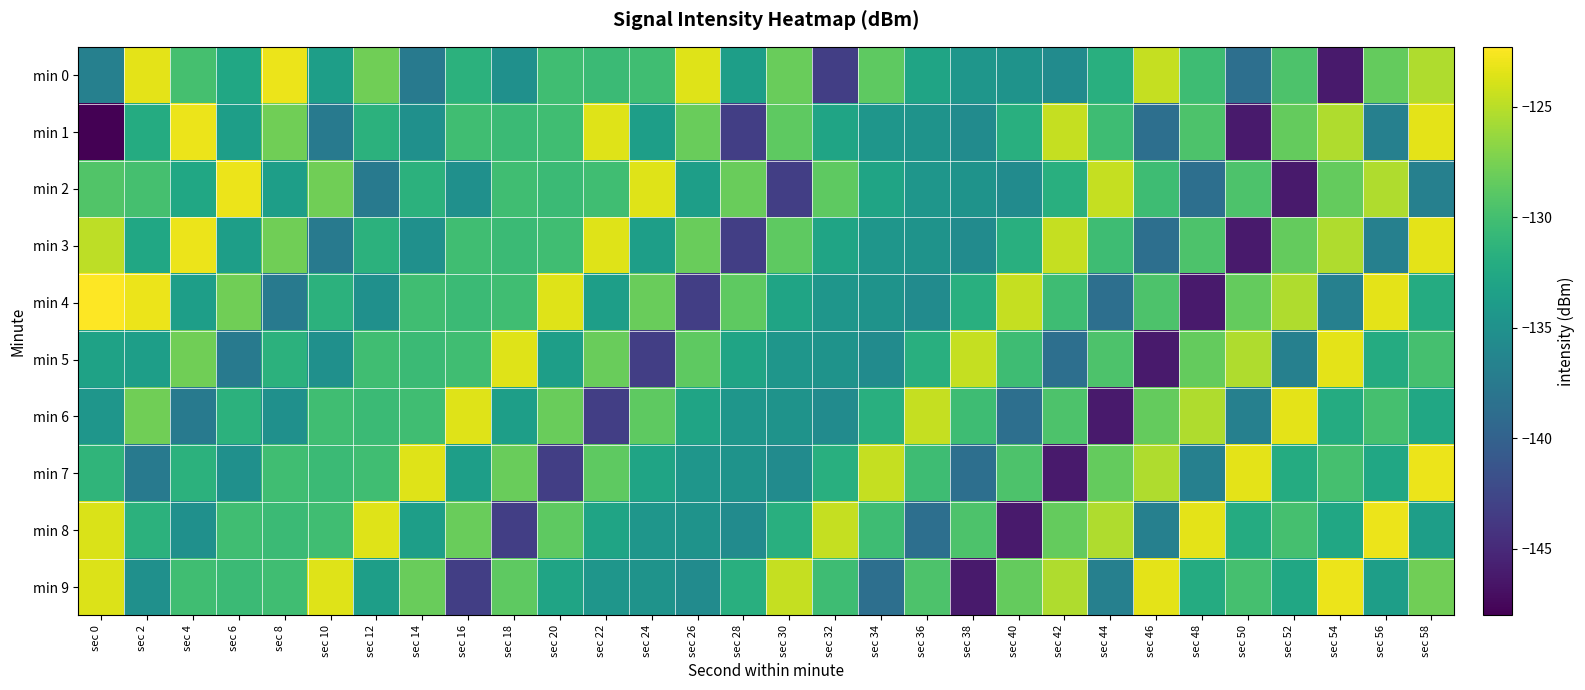

Reading left to right, list all the values displayed in this chart.

min 0: sec 0=-136.8	sec 2=-123.4	sec 4=-129.9	sec 6=-132.7	sec 8=-123.0	sec 10=-133.6	sec 12=-127.9	sec 14=-137.5	sec 16=-131.5	sec 18=-135.1	sec 20=-130.2	sec 22=-130.5	sec 24=-130.2	sec 26=-123.6	sec 28=-133.6	sec 30=-128.2	sec 32=-143.3	sec 34=-128.7	sec 36=-133.0	sec 38=-134.5	sec 40=-134.8	sec 42=-135.7	sec 44=-131.8	sec 46=-124.6	sec 48=-130.3	sec 50=-138.6	sec 52=-129.5	sec 54=-146.1	sec 56=-128.4	sec 58=-125.4
min 1: sec 0=-148.0	sec 2=-132.2	sec 4=-123.0	sec 6=-133.6	sec 8=-127.9	sec 10=-137.5	sec 12=-131.5	sec 14=-135.1	sec 16=-130.2	sec 18=-130.5	sec 20=-130.2	sec 22=-123.6	sec 24=-133.6	sec 26=-128.2	sec 28=-143.3	sec 30=-128.7	sec 32=-133.0	sec 34=-134.5	sec 36=-134.8	sec 38=-135.7	sec 40=-131.8	sec 42=-124.6	sec 44=-130.3	sec 46=-138.6	sec 48=-129.5	sec 50=-146.1	sec 52=-128.4	sec 54=-125.4	sec 56=-136.8	sec 58=-123.4
min 2: sec 0=-129.3	sec 2=-129.9	sec 4=-132.7	sec 6=-123.0	sec 8=-133.6	sec 10=-127.9	sec 12=-137.5	sec 14=-131.5	sec 16=-135.1	sec 18=-130.2	sec 20=-130.5	sec 22=-130.2	sec 24=-123.6	sec 26=-133.6	sec 28=-128.2	sec 30=-143.3	sec 32=-128.7	sec 34=-133.0	sec 36=-134.5	sec 38=-134.8	sec 40=-135.7	sec 42=-131.8	sec 44=-124.6	sec 46=-130.3	sec 48=-138.6	sec 50=-129.5	sec 52=-146.1	sec 54=-128.4	sec 56=-125.4	sec 58=-136.8
min 3: sec 0=-124.9	sec 2=-132.7	sec 4=-123.0	sec 6=-133.6	sec 8=-127.9	sec 10=-137.5	sec 12=-131.5	sec 14=-135.1	sec 16=-130.2	sec 18=-130.5	sec 20=-130.2	sec 22=-123.6	sec 24=-133.6	sec 26=-128.2	sec 28=-143.3	sec 30=-128.7	sec 32=-133.0	sec 34=-134.5	sec 36=-134.8	sec 38=-135.7	sec 40=-131.8	sec 42=-124.6	sec 44=-130.3	sec 46=-138.6	sec 48=-129.5	sec 50=-146.1	sec 52=-128.4	sec 54=-125.4	sec 56=-136.8	sec 58=-123.4
min 4: sec 0=-122.3	sec 2=-123.0	sec 4=-133.6	sec 6=-127.9	sec 8=-137.5	sec 10=-131.5	sec 12=-135.1	sec 14=-130.2	sec 16=-130.5	sec 18=-130.2	sec 20=-123.6	sec 22=-133.6	sec 24=-128.2	sec 26=-143.3	sec 28=-128.7	sec 30=-133.0	sec 32=-134.5	sec 34=-134.8	sec 36=-135.7	sec 38=-131.8	sec 40=-124.6	sec 42=-130.3	sec 44=-138.6	sec 46=-129.5	sec 48=-146.1	sec 50=-128.4	sec 52=-125.4	sec 54=-136.8	sec 56=-123.4	sec 58=-132.2
min 5: sec 0=-133.2	sec 2=-133.6	sec 4=-127.9	sec 6=-137.5	sec 8=-131.5	sec 10=-135.1	sec 12=-130.2	sec 14=-130.5	sec 16=-130.2	sec 18=-123.6	sec 20=-133.6	sec 22=-128.2	sec 24=-143.3	sec 26=-128.7	sec 28=-133.0	sec 30=-134.5	sec 32=-134.8	sec 34=-135.7	sec 36=-131.8	sec 38=-124.6	sec 40=-130.3	sec 42=-138.6	sec 44=-129.5	sec 46=-146.1	sec 48=-128.4	sec 50=-125.4	sec 52=-136.8	sec 54=-123.4	sec 56=-132.2	sec 58=-129.9
min 6: sec 0=-134.5	sec 2=-127.9	sec 4=-137.5	sec 6=-131.5	sec 8=-135.1	sec 10=-130.2	sec 12=-130.5	sec 14=-130.2	sec 16=-123.6	sec 18=-133.6	sec 20=-128.2	sec 22=-143.3	sec 24=-128.7	sec 26=-133.0	sec 28=-134.5	sec 30=-134.8	sec 32=-135.7	sec 34=-131.8	sec 36=-124.6	sec 38=-130.3	sec 40=-138.6	sec 42=-129.5	sec 44=-146.1	sec 46=-128.4	sec 48=-125.4	sec 50=-136.8	sec 52=-123.4	sec 54=-132.2	sec 56=-129.9	sec 58=-132.7
min 7: sec 0=-131.2	sec 2=-137.5	sec 4=-131.5	sec 6=-135.1	sec 8=-130.2	sec 10=-130.5	sec 12=-130.2	sec 14=-123.6	sec 16=-133.6	sec 18=-128.2	sec 20=-143.3	sec 22=-128.7	sec 24=-133.0	sec 26=-134.5	sec 28=-134.8	sec 30=-135.7	sec 32=-131.8	sec 34=-124.6	sec 36=-130.3	sec 38=-138.6	sec 40=-129.5	sec 42=-146.1	sec 44=-128.4	sec 46=-125.4	sec 48=-136.8	sec 50=-123.4	sec 52=-132.2	sec 54=-129.9	sec 56=-132.7	sec 58=-123.0
min 8: sec 0=-123.8	sec 2=-131.5	sec 4=-135.1	sec 6=-130.2	sec 8=-130.5	sec 10=-130.2	sec 12=-123.6	sec 14=-133.6	sec 16=-128.2	sec 18=-143.3	sec 20=-128.7	sec 22=-133.0	sec 24=-134.5	sec 26=-134.8	sec 28=-135.7	sec 30=-131.8	sec 32=-124.6	sec 34=-130.3	sec 36=-138.6	sec 38=-129.5	sec 40=-146.1	sec 42=-128.4	sec 44=-125.4	sec 46=-136.8	sec 48=-123.4	sec 50=-132.2	sec 52=-129.9	sec 54=-132.7	sec 56=-123.0	sec 58=-133.6
min 9: sec 0=-123.6	sec 2=-135.1	sec 4=-130.2	sec 6=-130.5	sec 8=-130.2	sec 10=-123.6	sec 12=-133.6	sec 14=-128.2	sec 16=-143.3	sec 18=-128.7	sec 20=-133.0	sec 22=-134.5	sec 24=-134.8	sec 26=-135.7	sec 28=-131.8	sec 30=-124.6	sec 32=-130.3	sec 34=-138.6	sec 36=-129.5	sec 38=-146.1	sec 40=-128.4	sec 42=-125.4	sec 44=-136.8	sec 46=-123.4	sec 48=-132.2	sec 50=-129.9	sec 52=-132.7	sec 54=-123.0	sec 56=-133.6	sec 58=-127.9